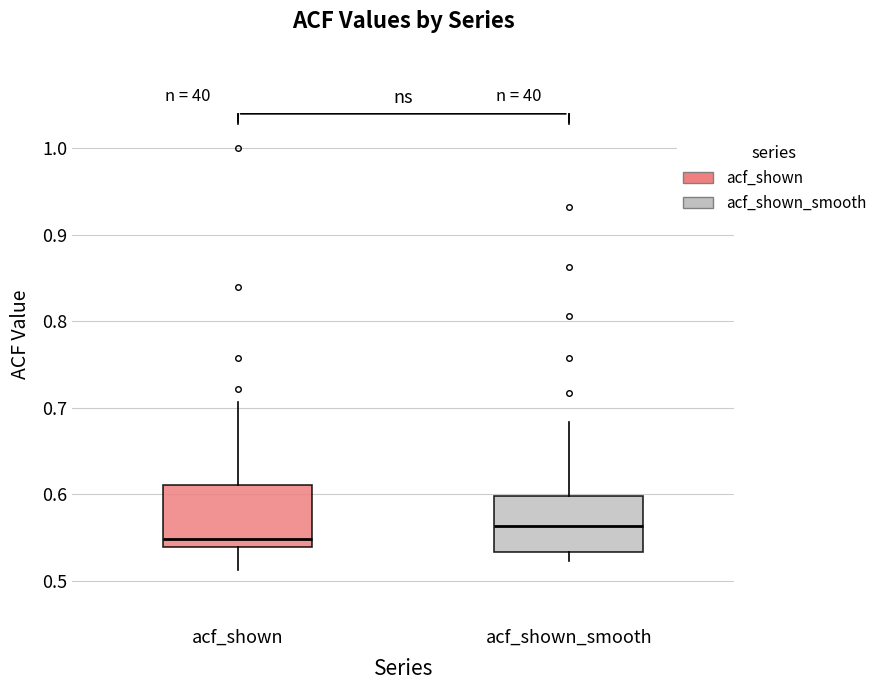

Where is the upper edge of the box for acf_shown_smooth on the y-axis? The values are not printed on the chart, so give them approximately, as read against the axis.

0.60